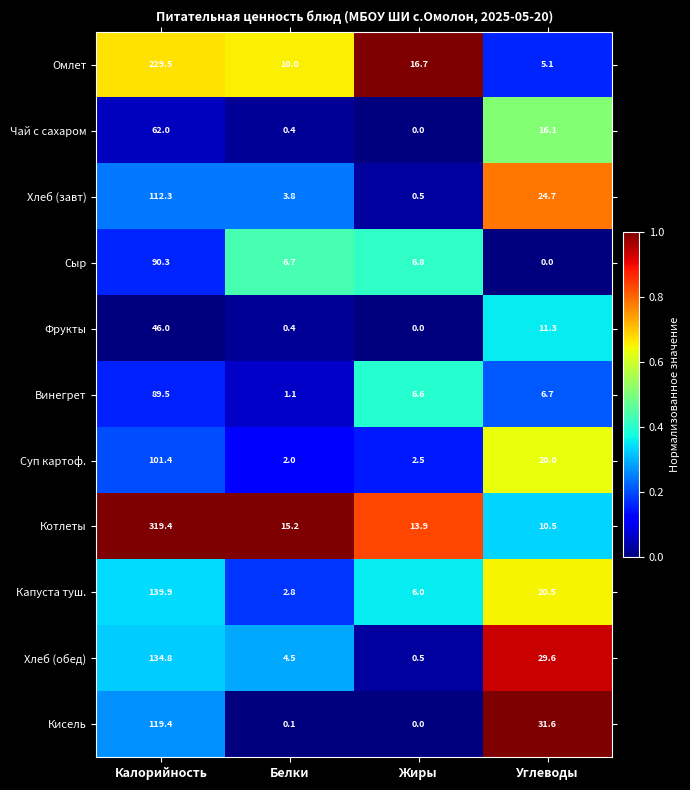

What is the sum of the Сыр values at Жиры and Белки?

13.5